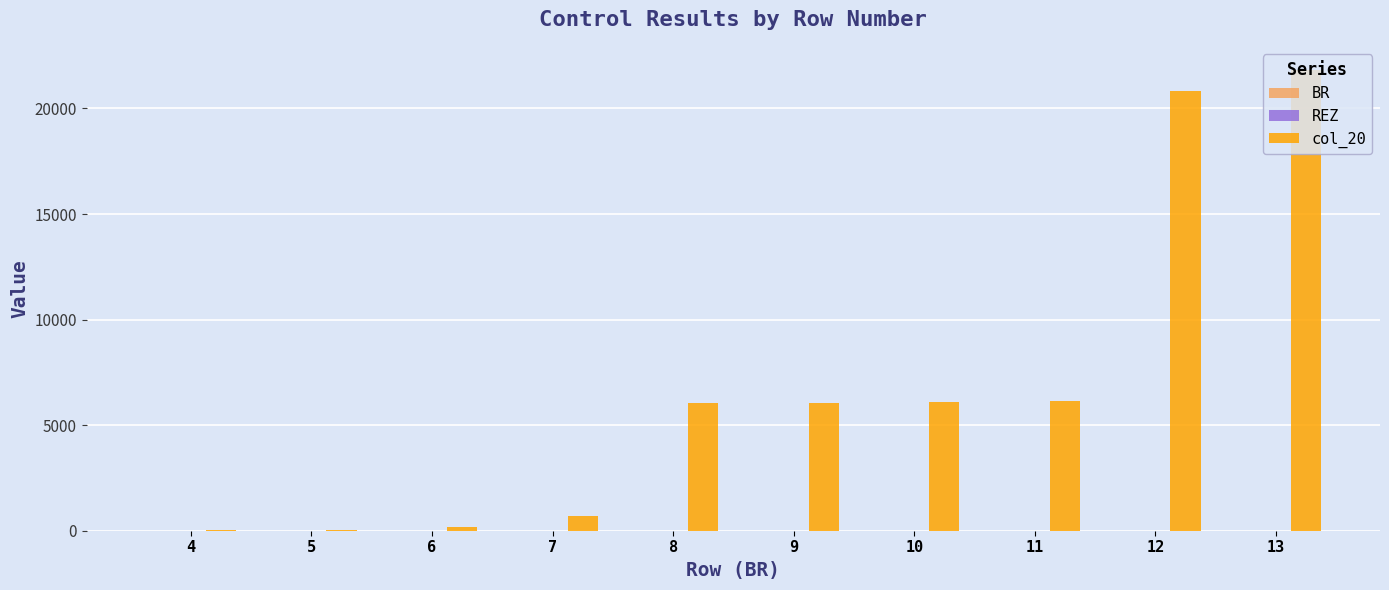

What is the maximum value shown in the chart?

21828